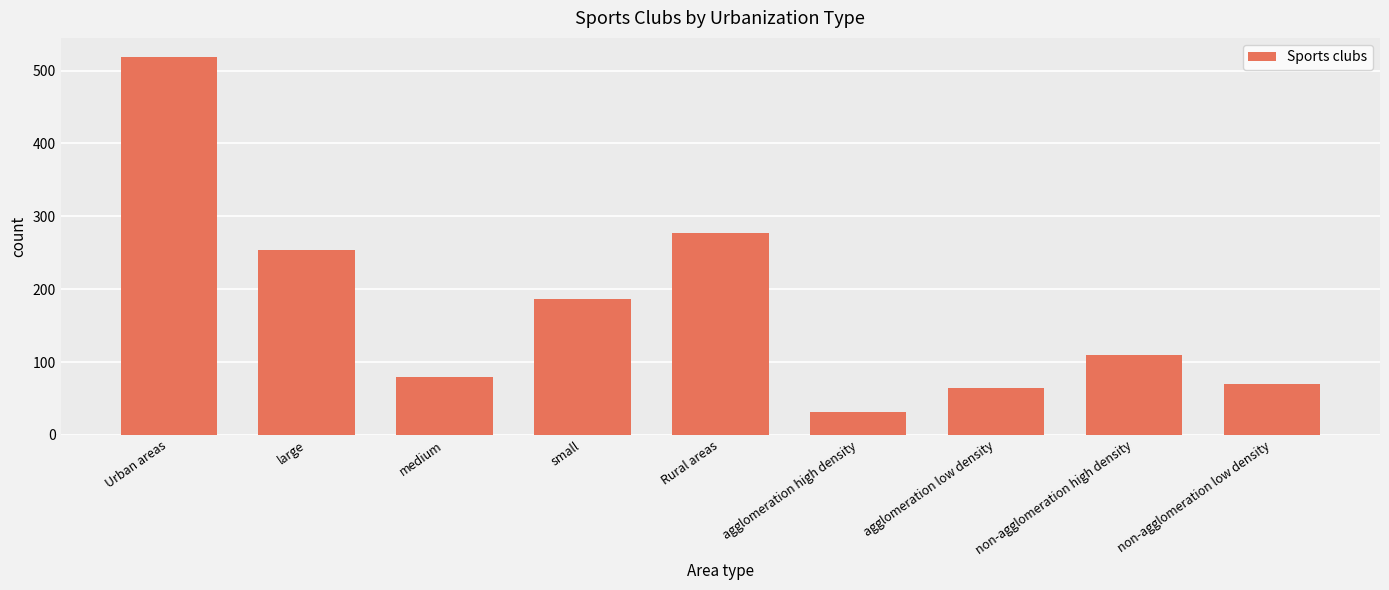

How many values are below 110?

4